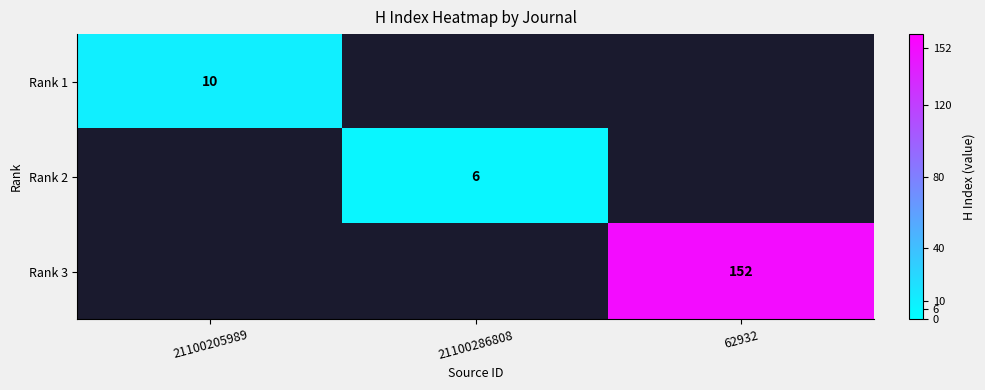

The value of Rank 1 at 21100205989 is 10. True or false?

True